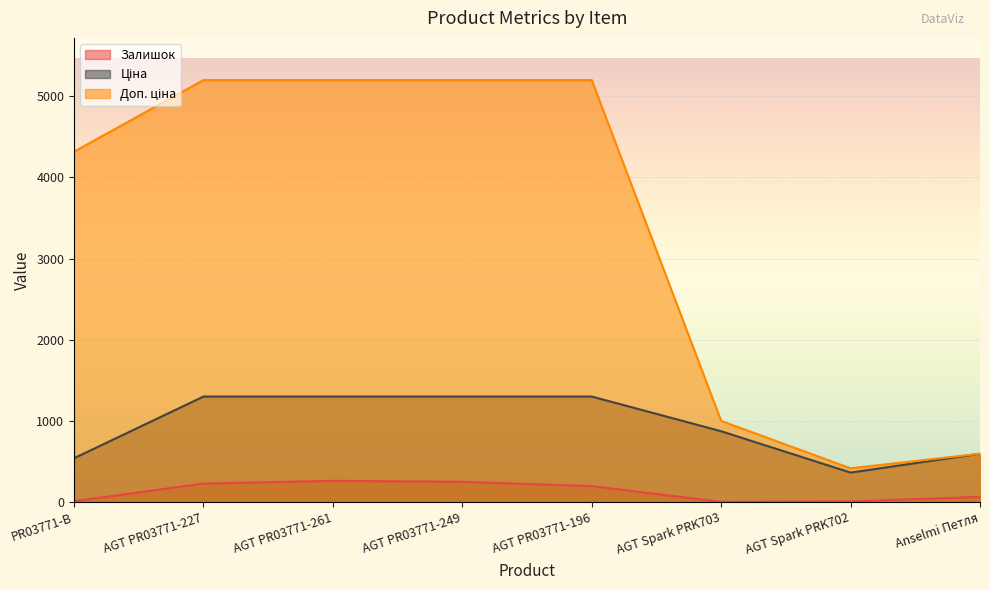

At which label is Доп. ціна closest to 2806?

PR03771-B